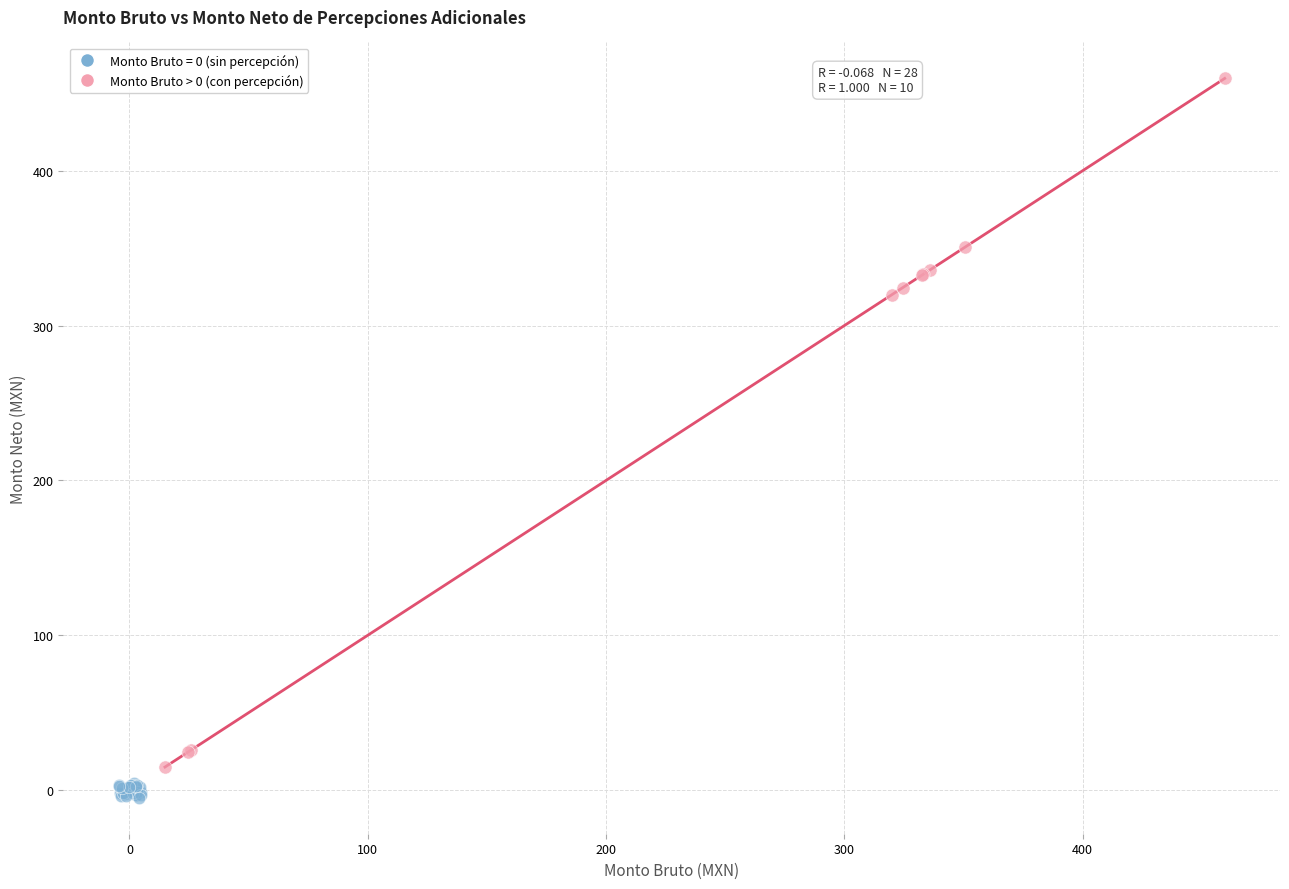

Which series reaches the maximum Y coordinate?

Monto Bruto > 0 (con percepción)